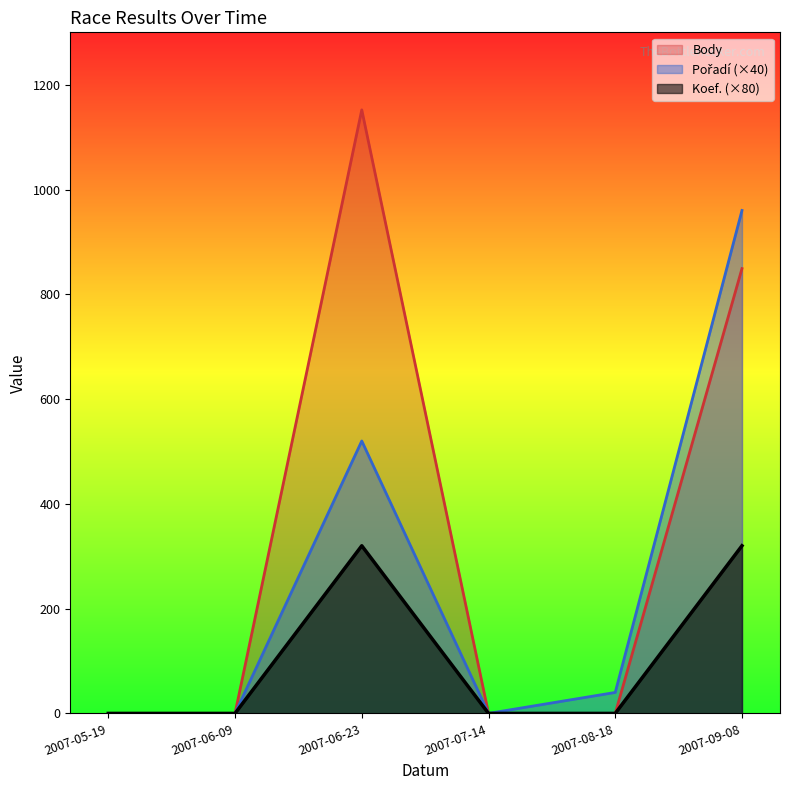

The value of Koef. at 2007-05-19 is 0. True or false?

True